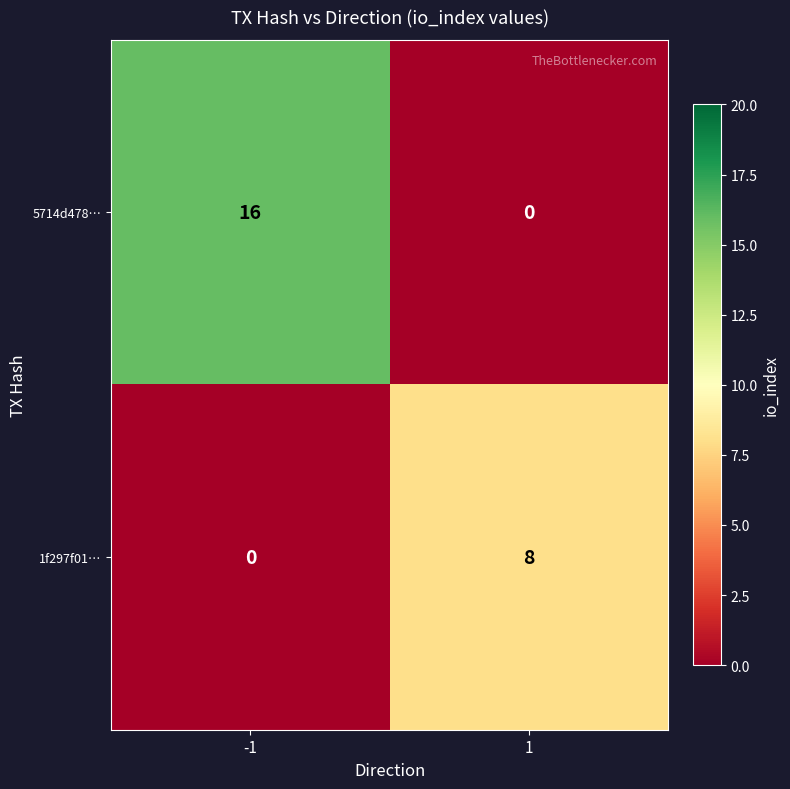

What is the difference between the maximum and minimum values in the 5714d478… series?

16